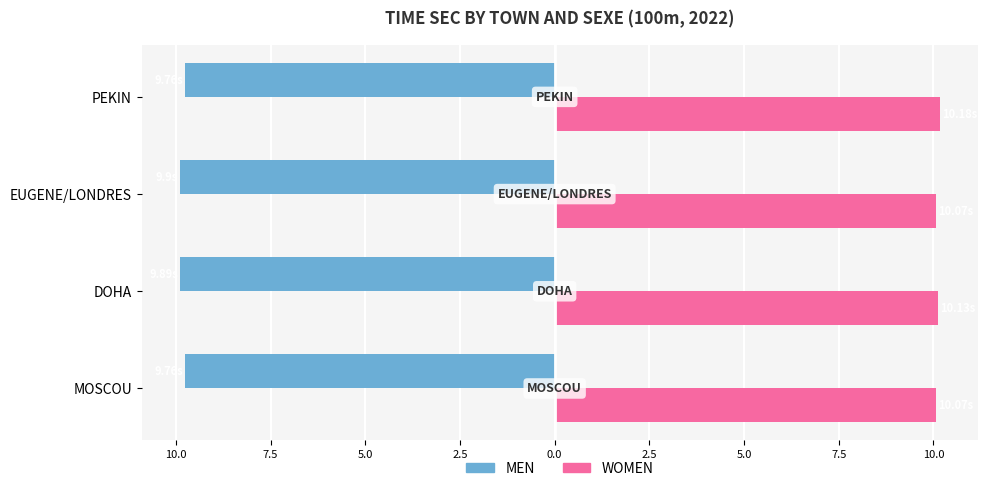

Rank the series by their maximum value, from highest to lowest.

WOMEN, MEN